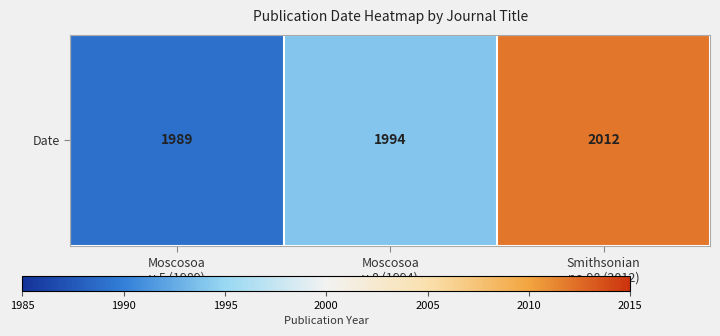

Reading right to left, extract all data points from this chart.

2012	1994	1989